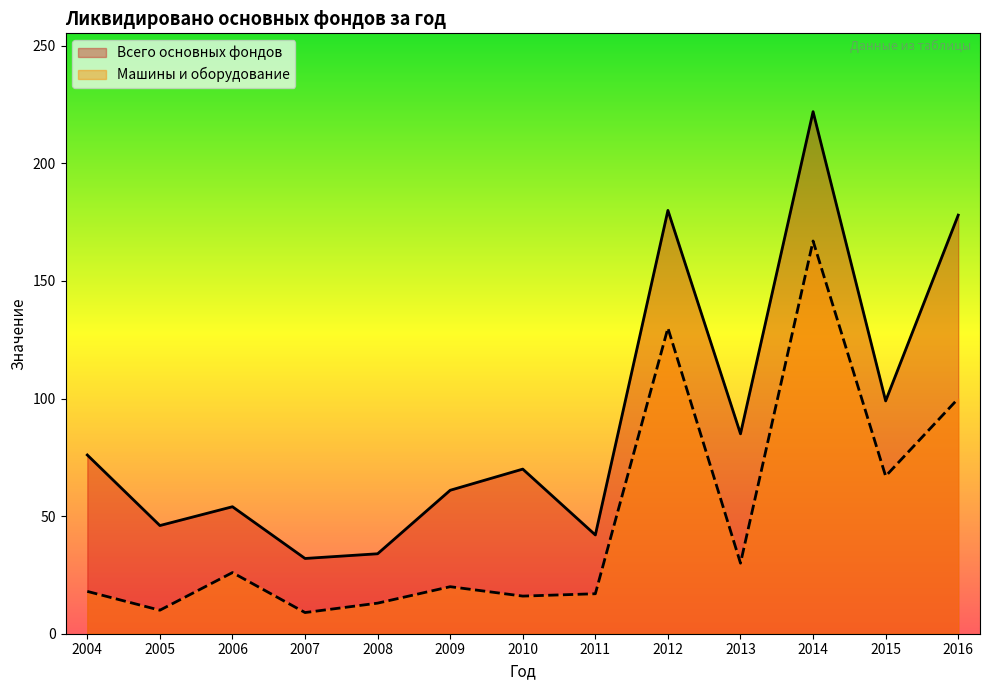

Does the chart have visible grid lines?

No